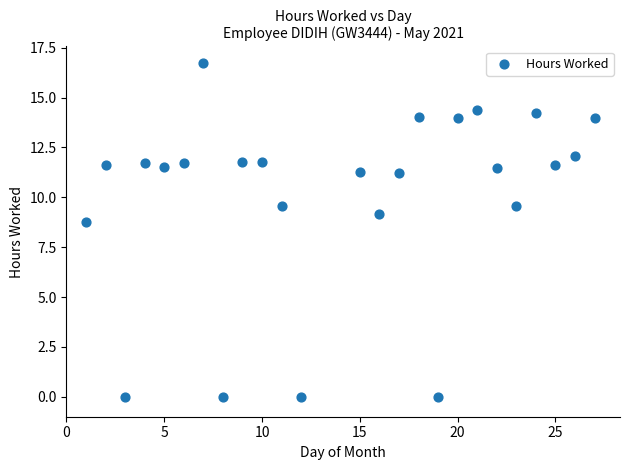

What is the range of X values (max minus min)?

26.0